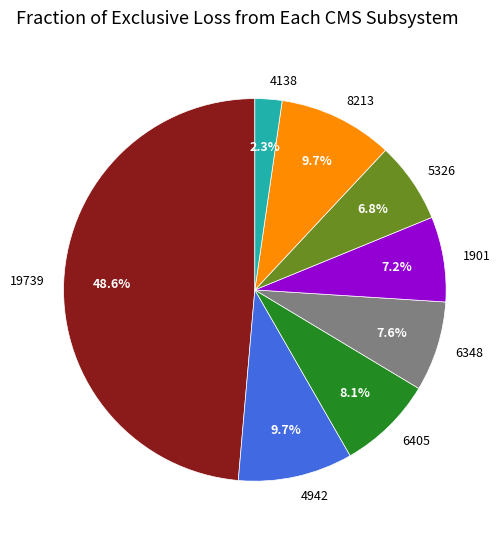

To the nearest percent, what is the average slice percentage?

12%